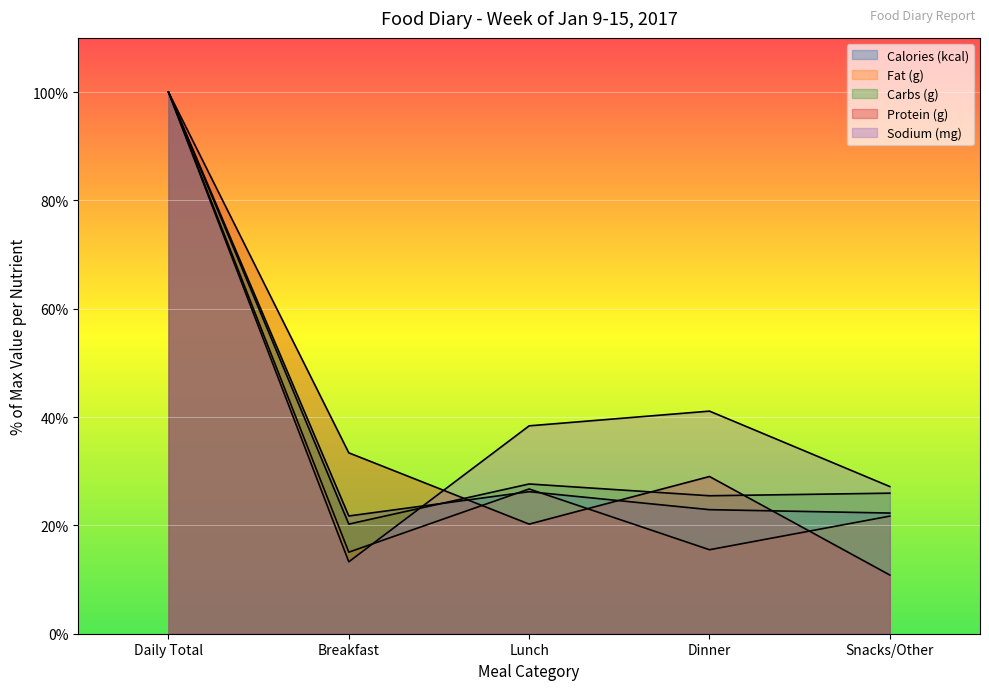

Rank the categories by Sodium (mg) value from highest to lowest.

Daily Total, Dinner, Lunch, Snacks/Other, Breakfast